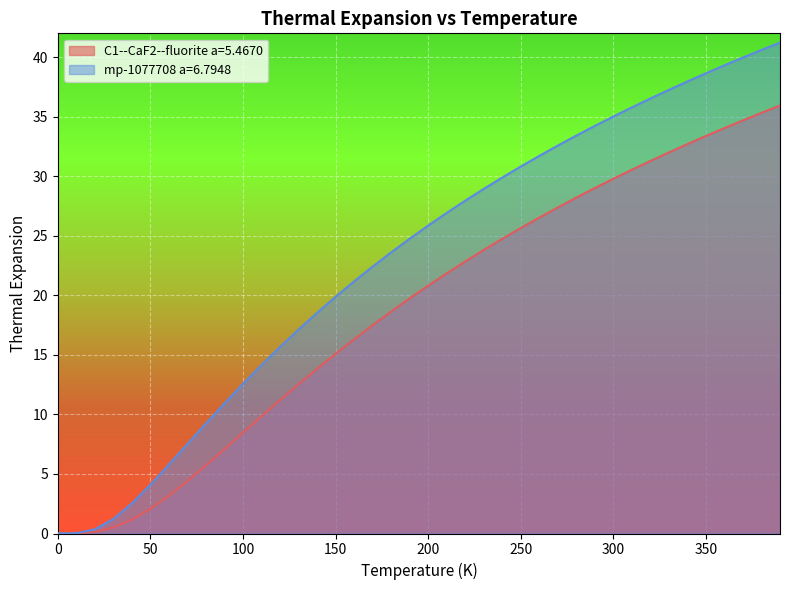

What are all the series names shown in the legend?

C1--CaF2--fluorite a=5.4670, mp-1077708 a=6.7948